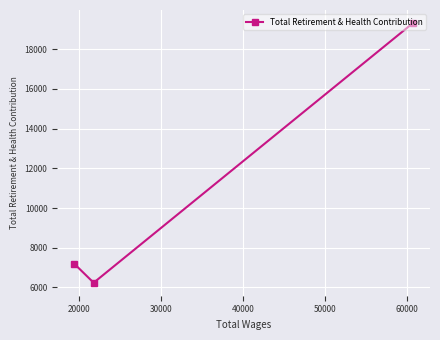

What is the difference between the maximum and second lowest values?

12123